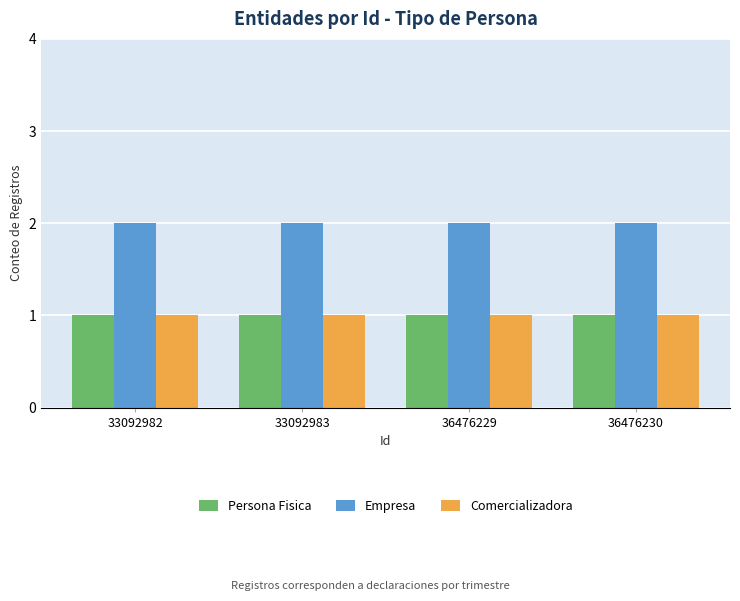

What is the average value of the Comercializadora series?

1